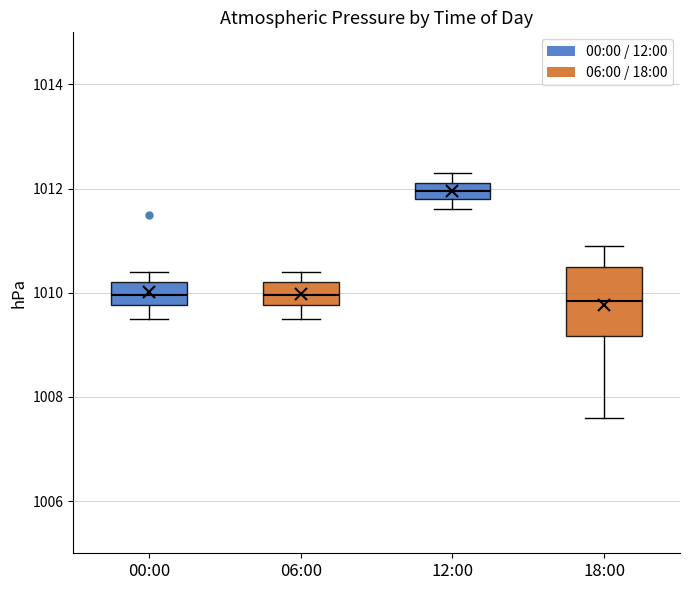

Where does the lower whisker of the box for 00:00 end on the y-axis? The values are not printed on the chart, so give them approximately, as read against the axis.

1009.6